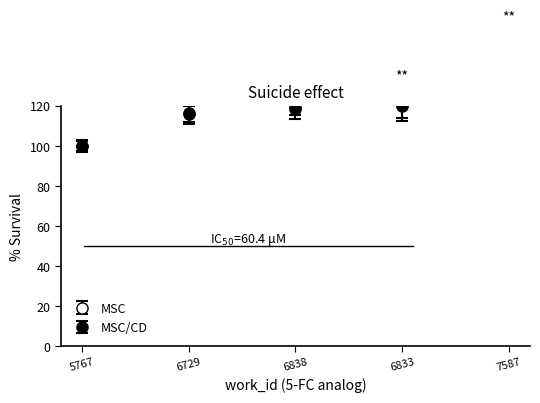

The MSC series shows 119.6 at 6838. True or false?

True